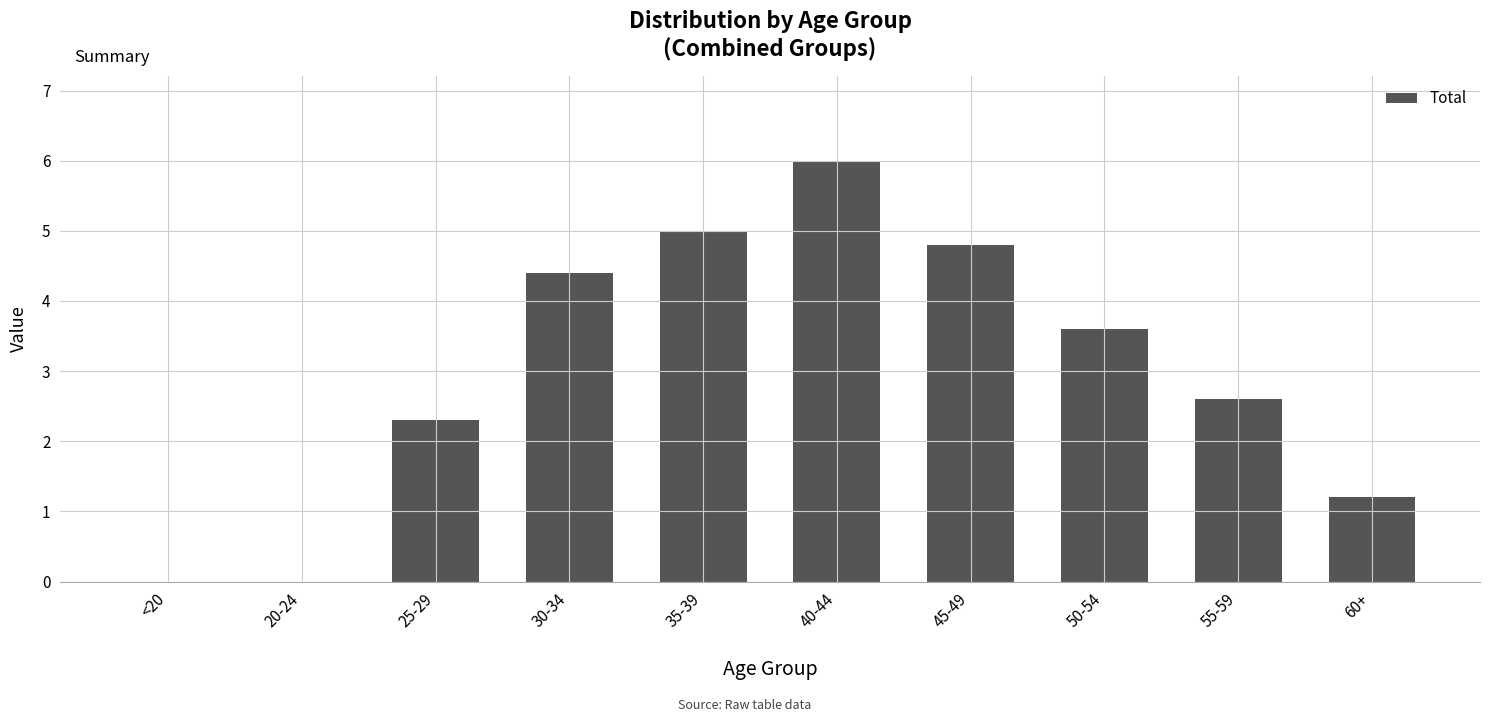

What value does the data have at 45-49?

4.8